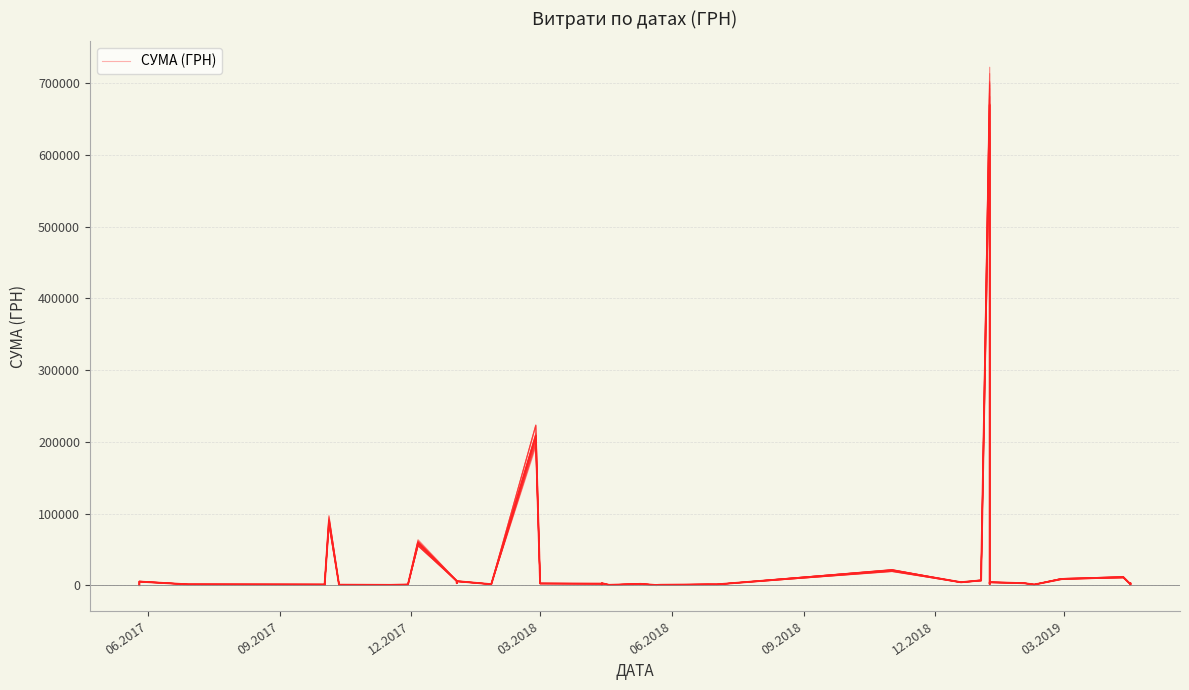

True or false: the data shows 2283.9 at 29.

False